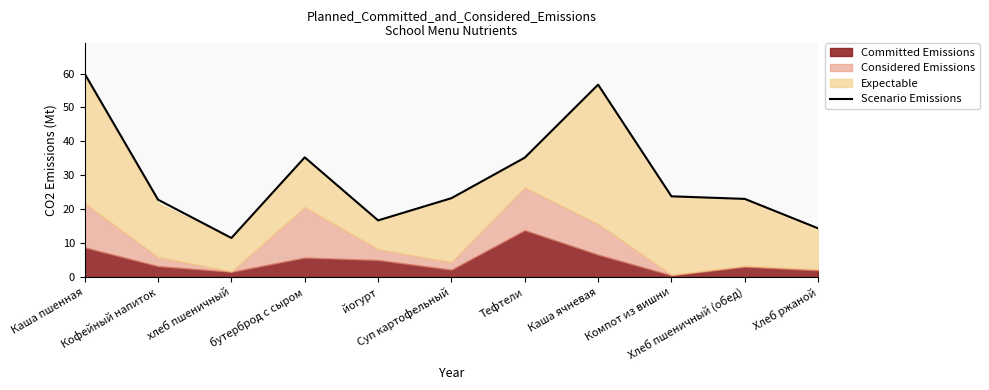

Is it true that the value at хлеб пшеничный is 11.5?

True